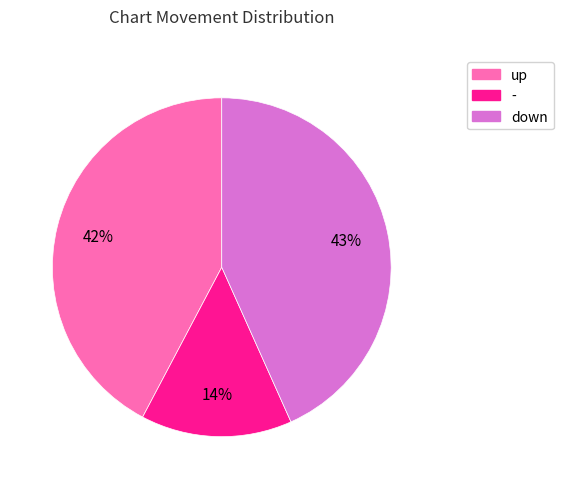

Do - and down together represent more than half of the pie?

Yes